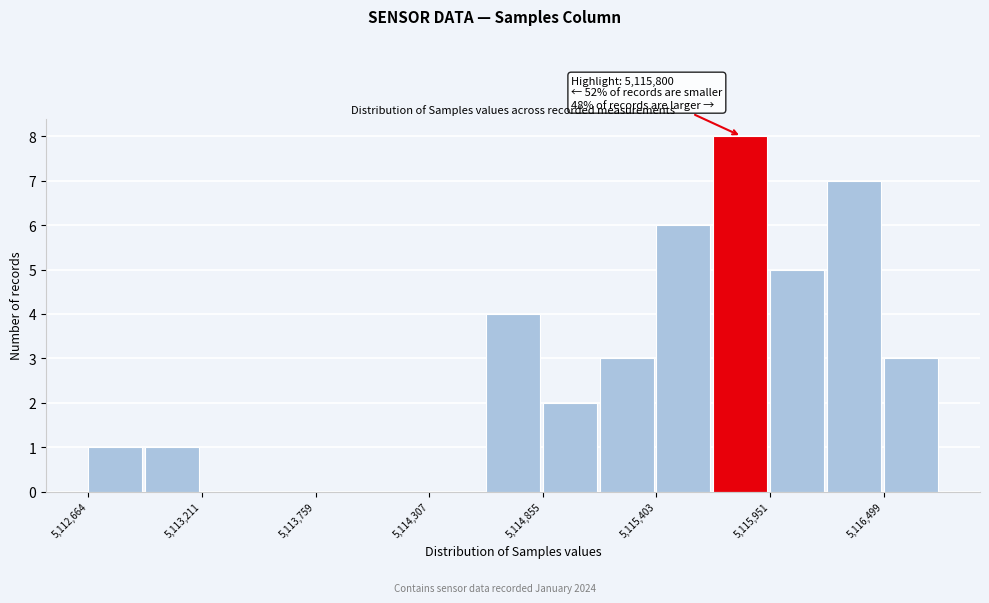

Read against the x-axis, roughly where is the centre of the tallest bar?

5115800